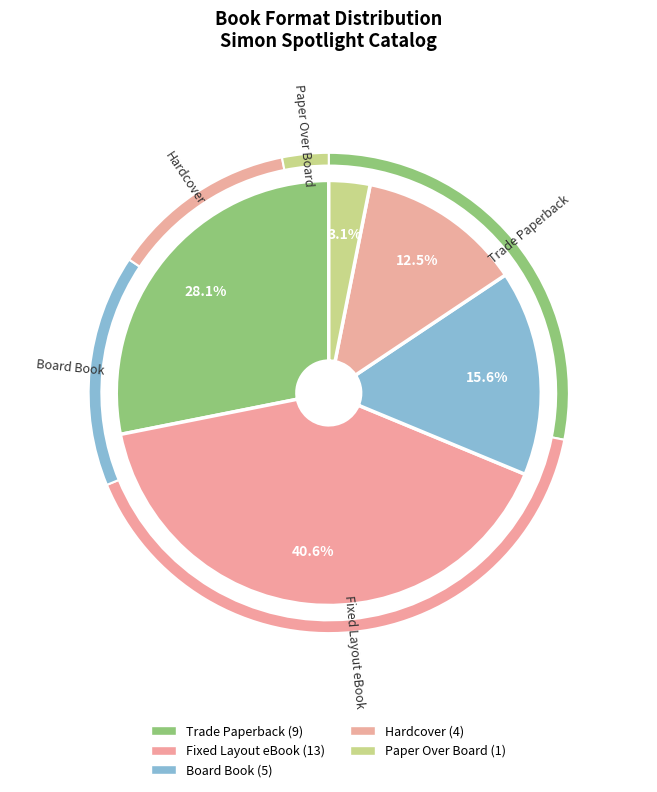

To the nearest percent, what is the average slice percentage?

20%